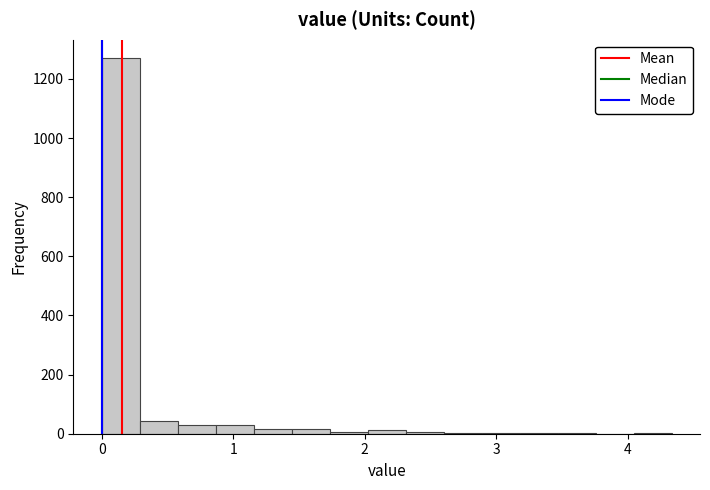

Around what value on the x-axis is the tallest bar? Give the approximate position of its centre, as read against the axis.

0.1